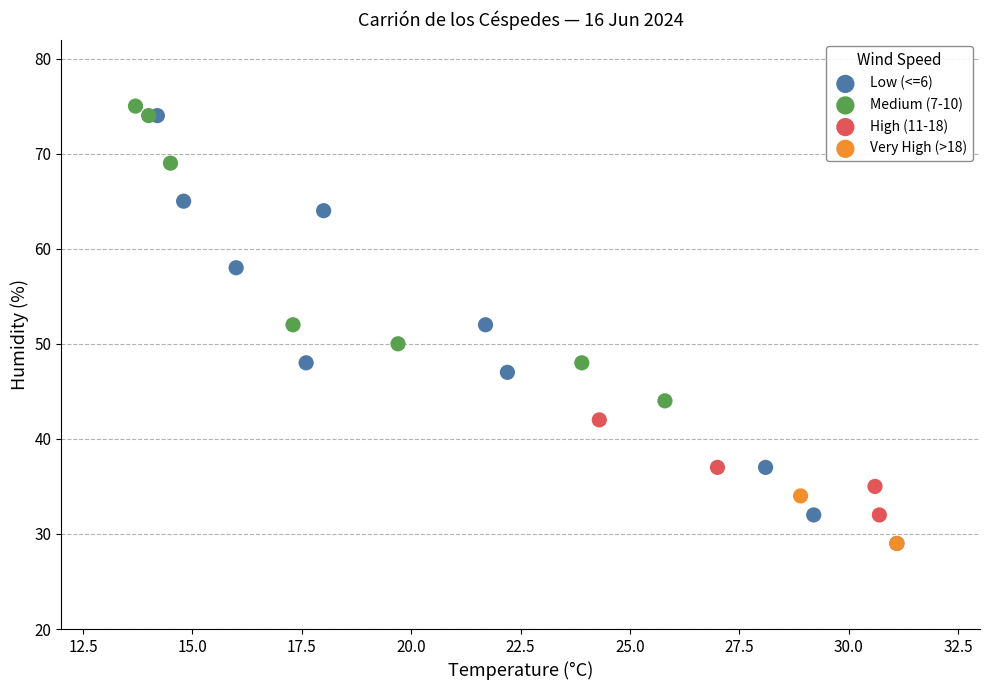

Which series has the widest spread of Y values?

Low (<=6)